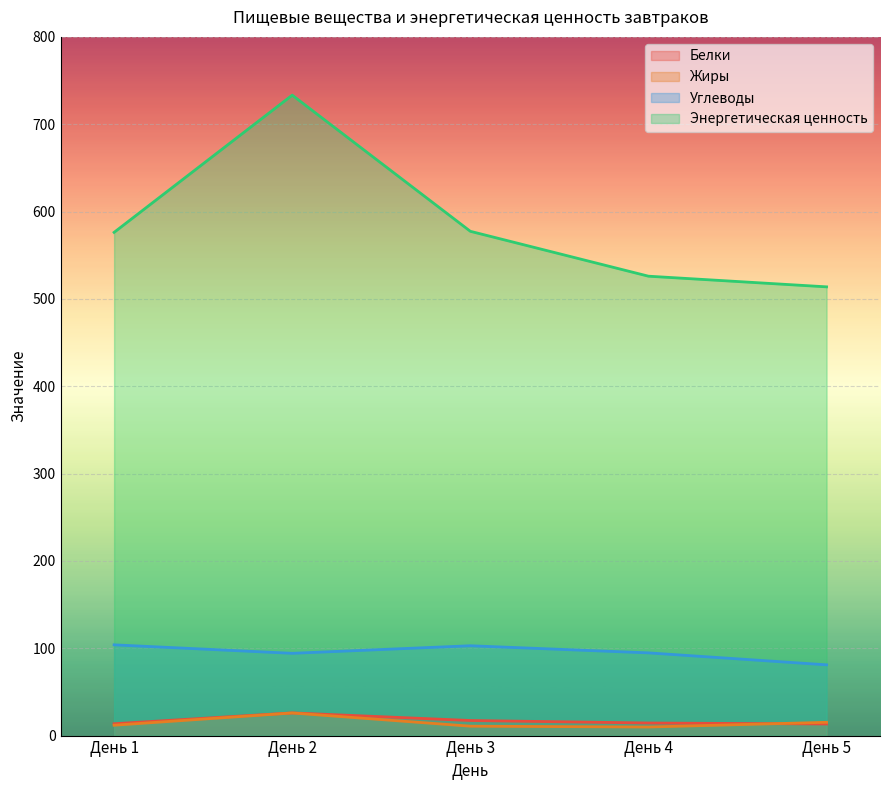

What is the difference between the second highest and minimum values in the Энергетическая ценность series?

63.6